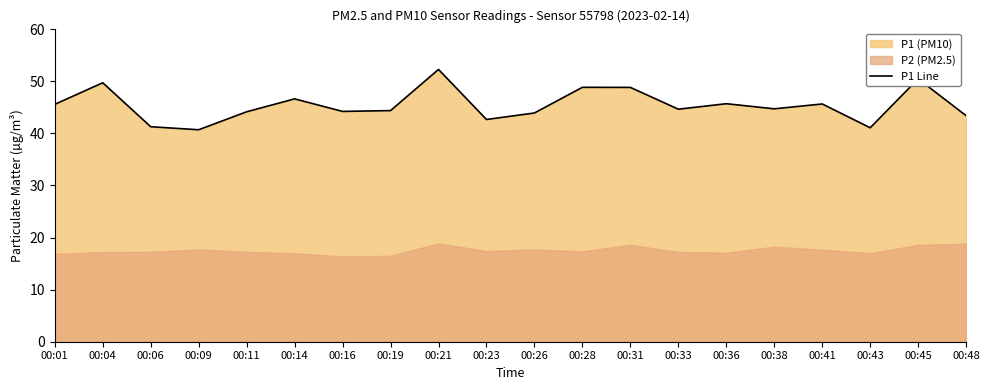

What is the value of the 15th point from the left?

45.7